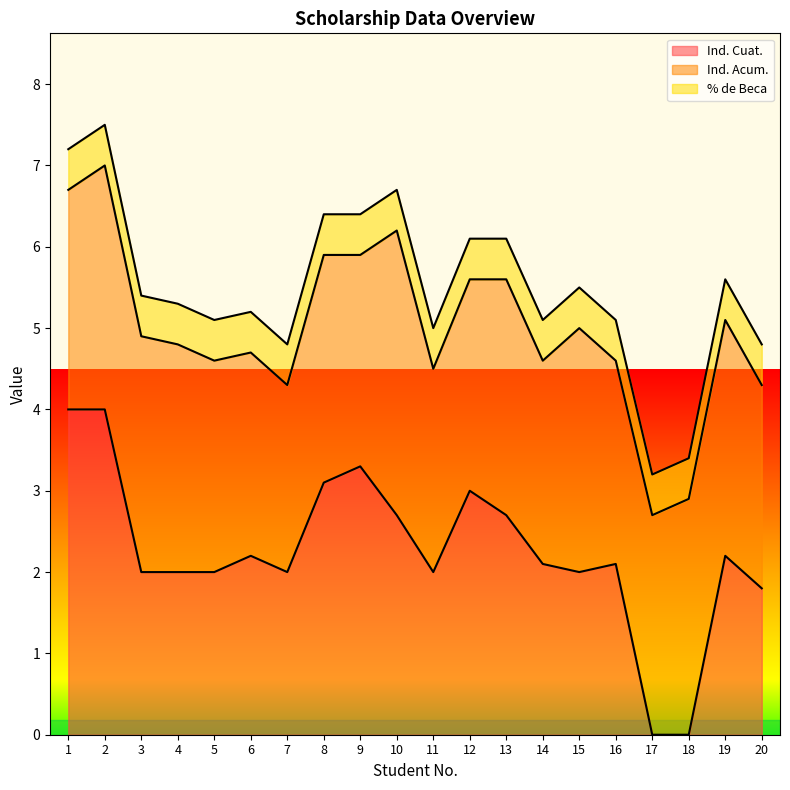

Rank the categories by Ind. Cuat. value from highest to lowest.

1, 2, 9, 8, 12, 10, 13, 6, 19, 14, 16, 3, 4, 5, 7, 11, 15, 20, 17, 18